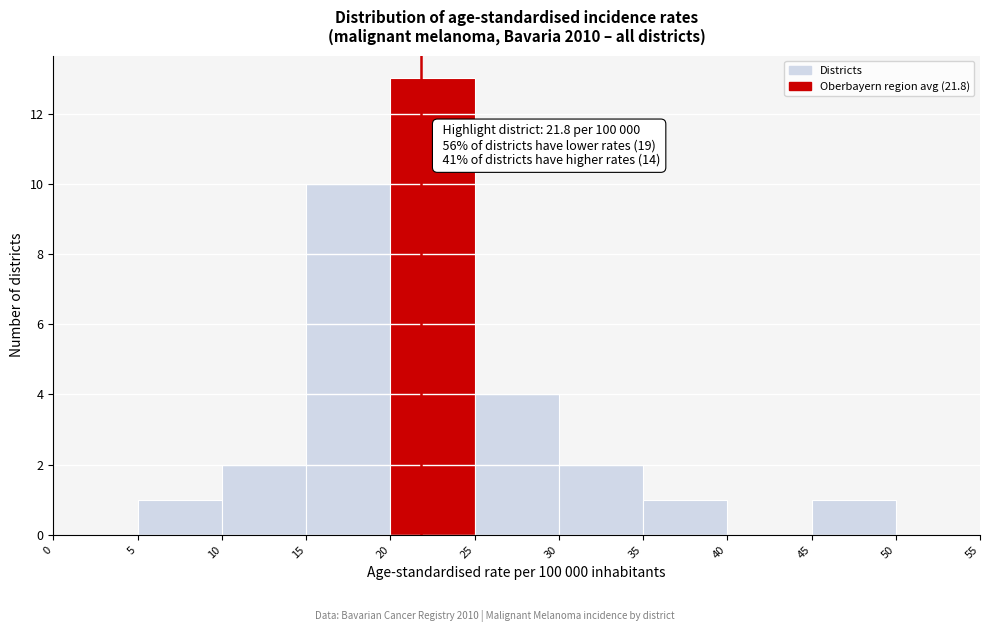

Over which range of the x-axis is the bar tallest?

20 to 25